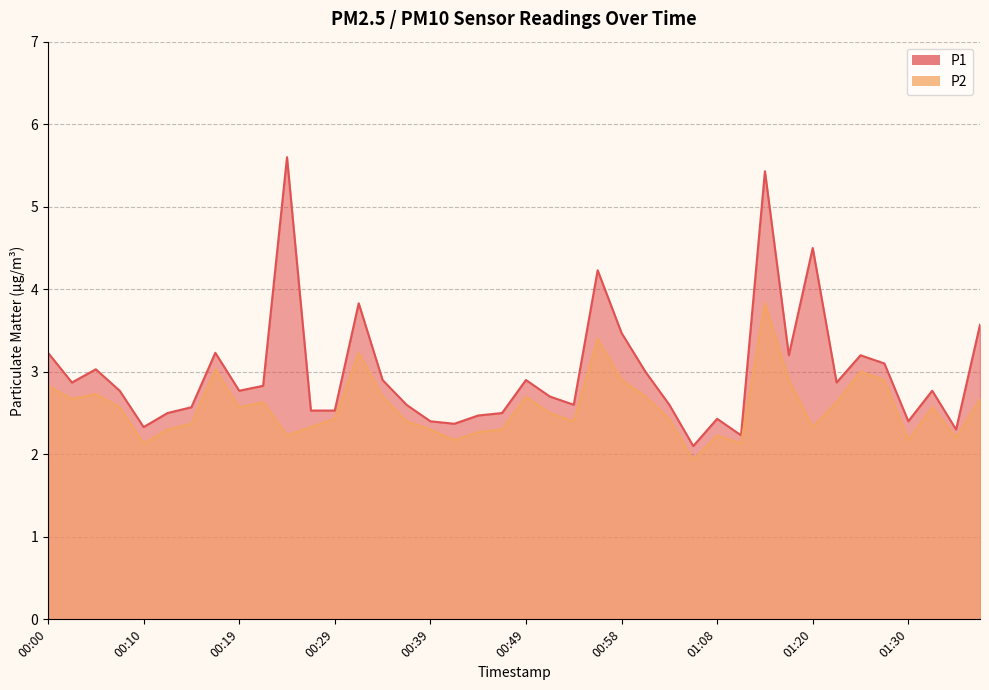

What is the approximate value of P1 at 01:33?

2.8